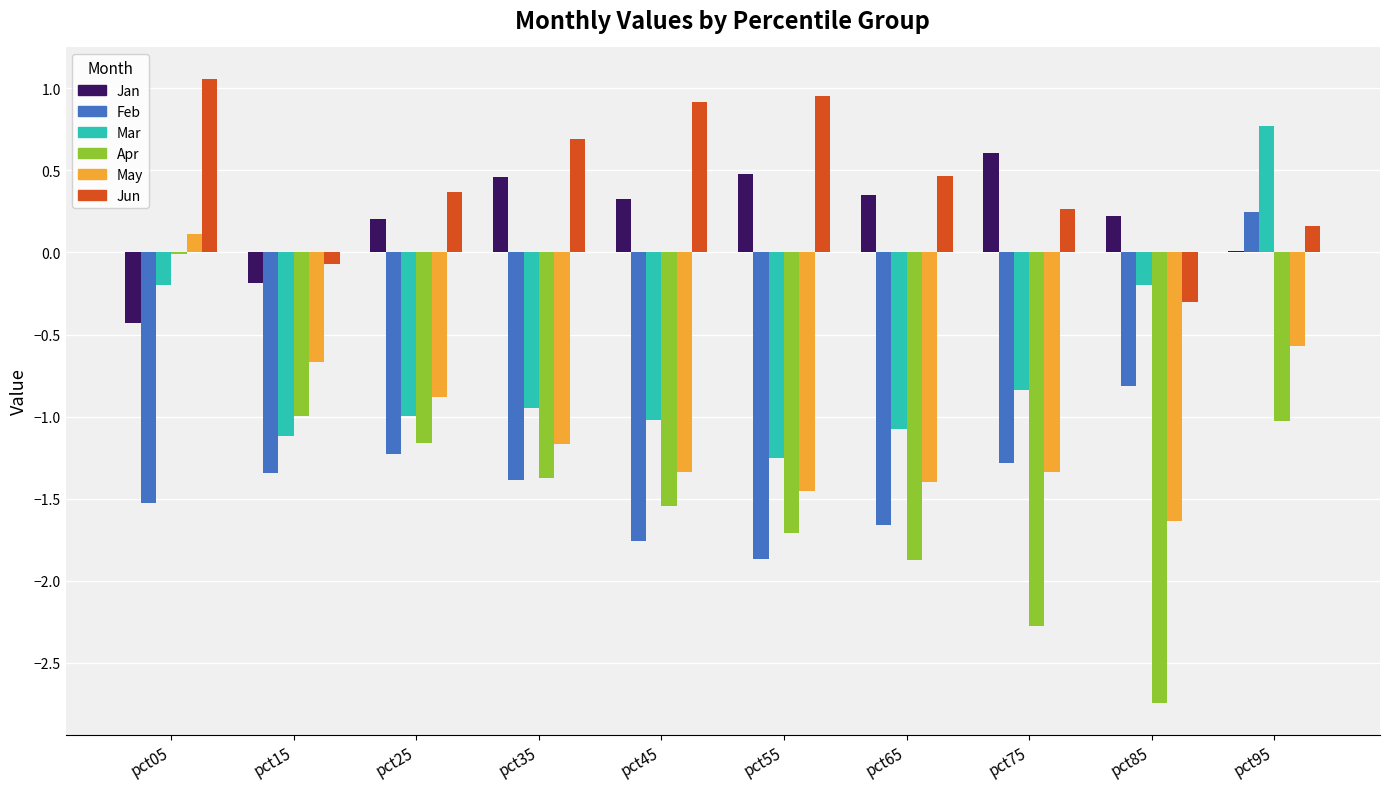

Read the Jun value at pct45.

0.9